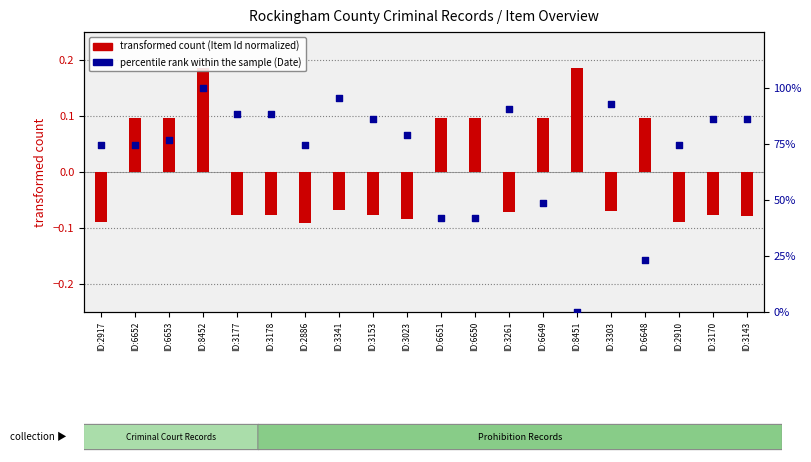

Which series has the largest Y range (max minus min)?

percentile rank within the sample